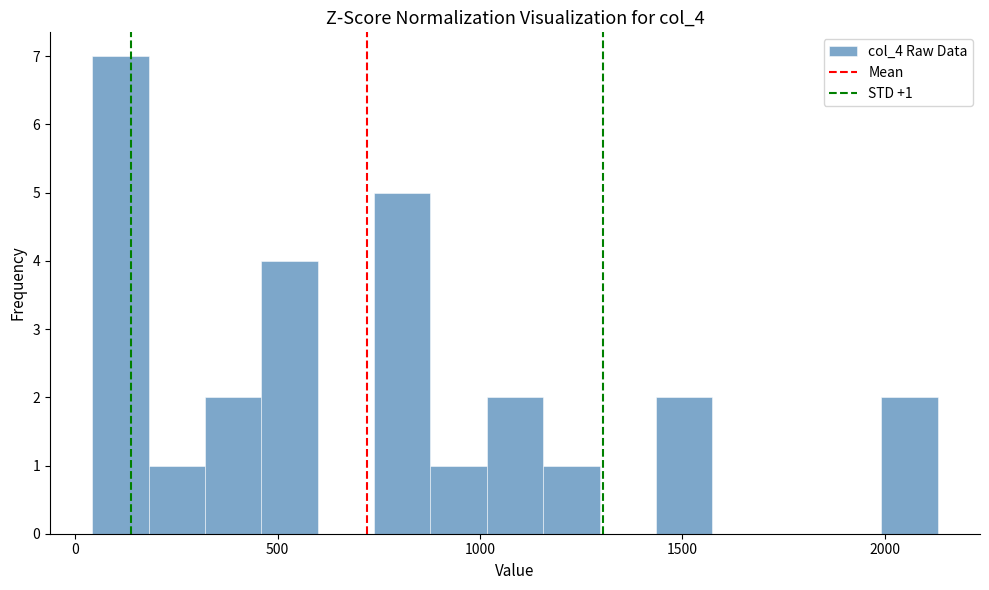

Read against the x-axis, roughly where is the centre of the tallest bar?

100